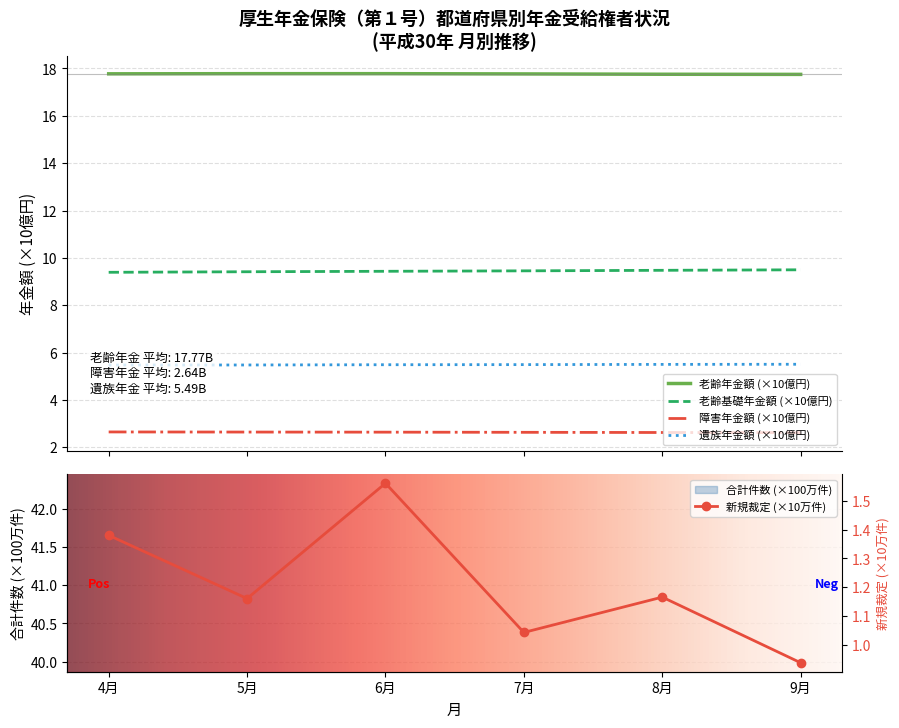

At which label does 老齢_基礎年金額 reach its peak?

9月